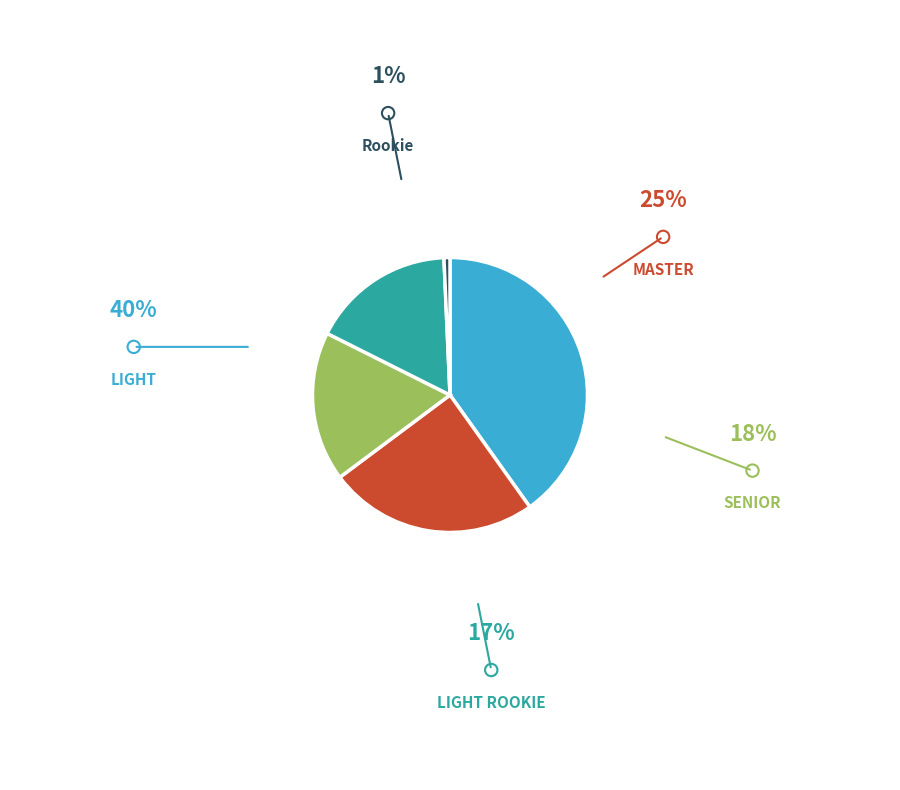

Is there a majority slice in this chart?

No